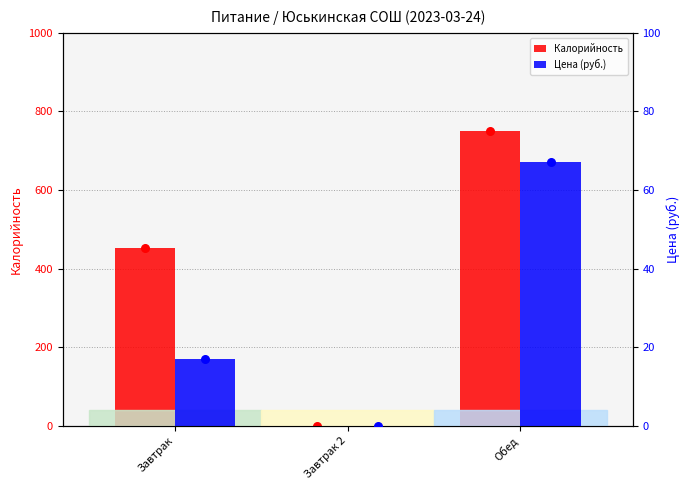

At how many categories does at least one series exceed 406?

2